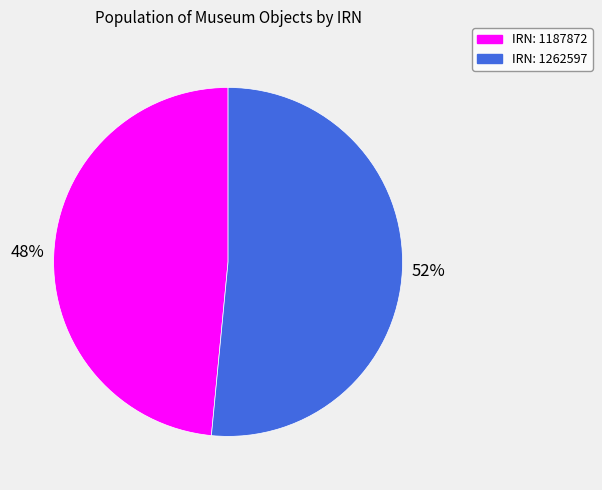

Count the number of slices in the pie.

2